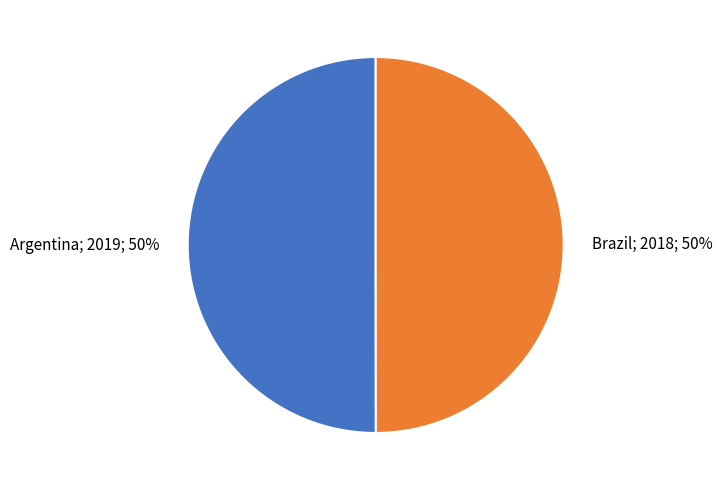

To the nearest percent, what is the average slice percentage?

50%